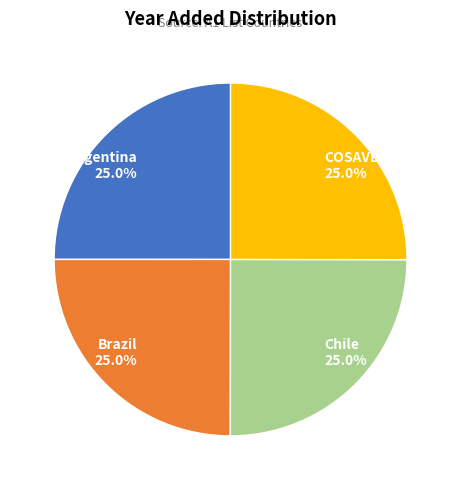

Is there any slice that represents more than half of the pie?

No